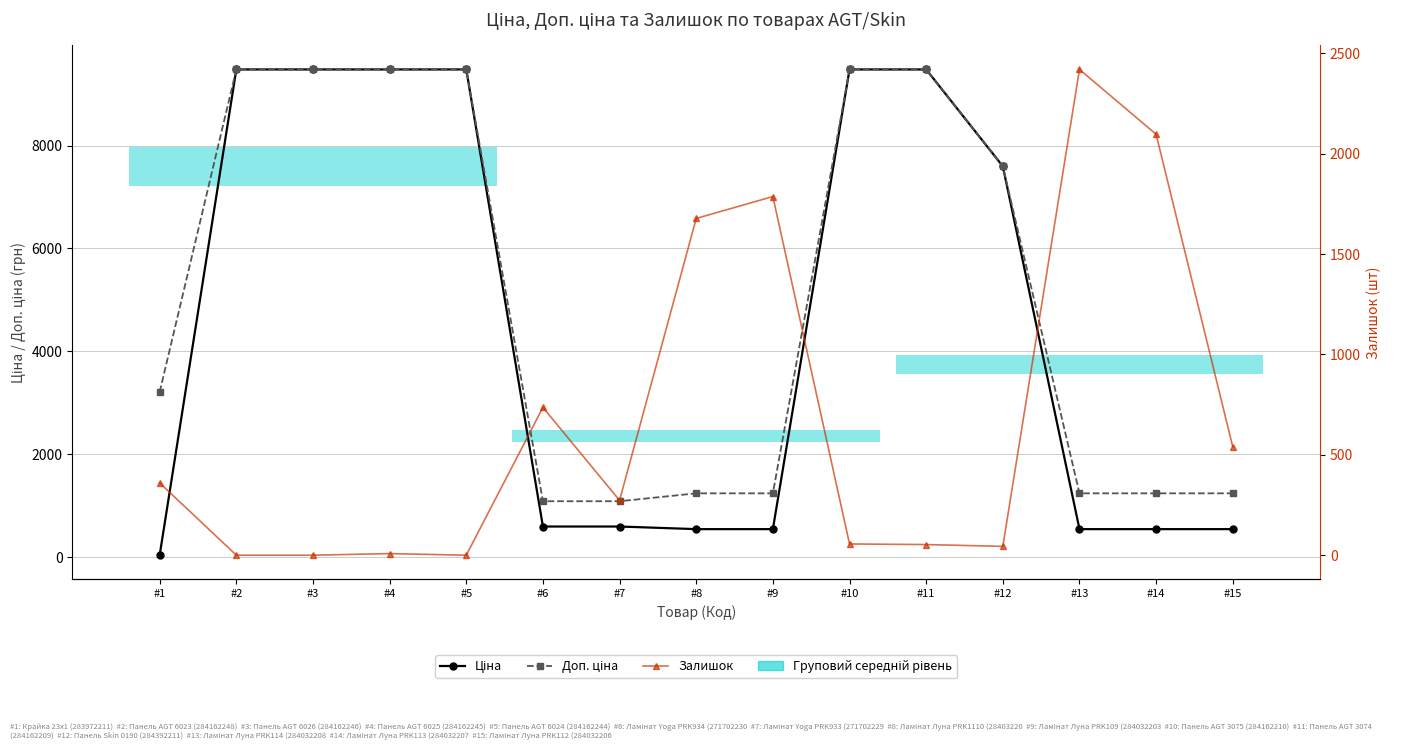

What is the difference between the highest and lowest values at #10?

9424.1